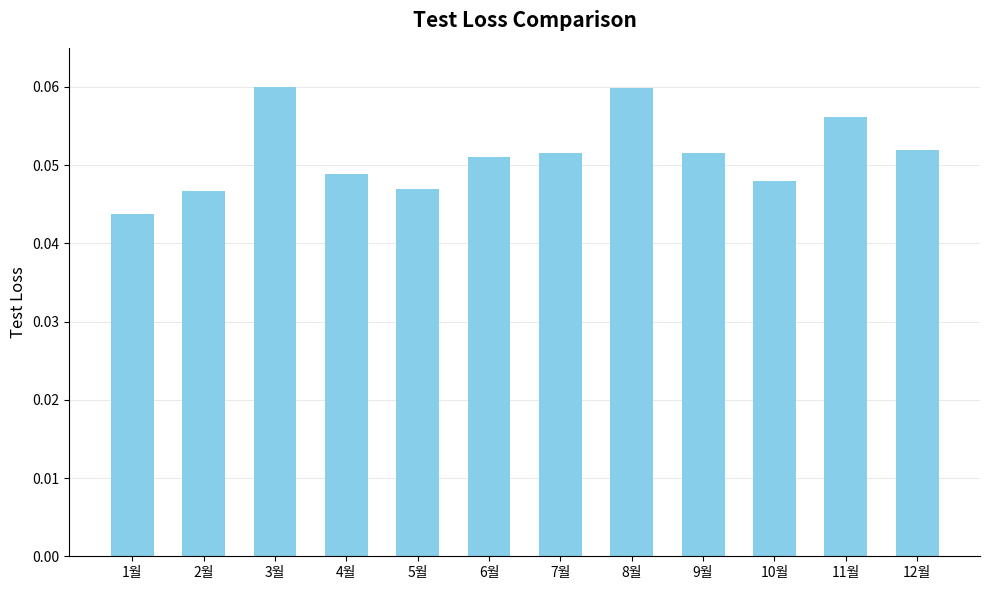

The value at 3월 is 0.0. True or false?

False